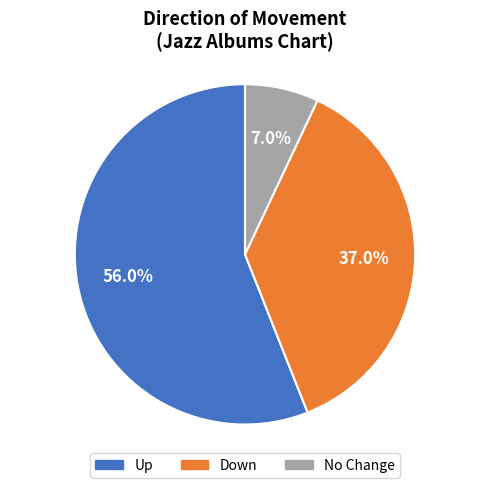

Does any single category account for the majority?

Yes